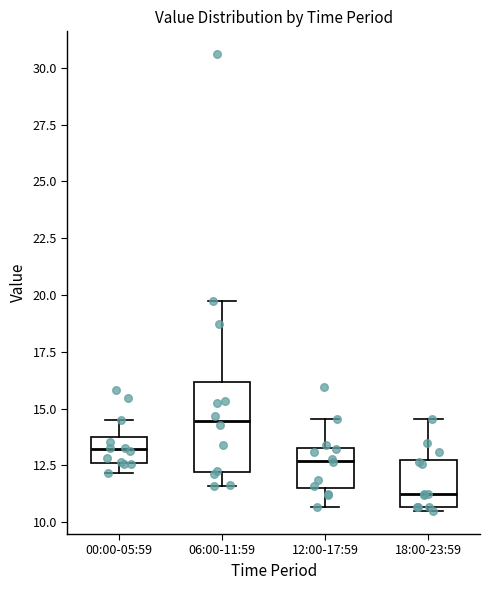

Reading left to right, read every box against the y-axis: the position of its median line, the range the box covers, and the ends of its whiskers. The values are not printed on the chart, so give them approximately, as read against the axis.

00:00-05:59: median 13.0, box 12.5 to 14.0, whiskers 12.0 to 14.5
06:00-11:59: median 14.5, box 12.0 to 16.0, whiskers 11.5 to 20.0
12:00-17:59: median 12.5, box 11.5 to 13.5, whiskers 10.5 to 14.5
18:00-23:59: median 11.5, box 10.5 to 12.5, whiskers 10.5 (just below the box's lower edge) to 14.5